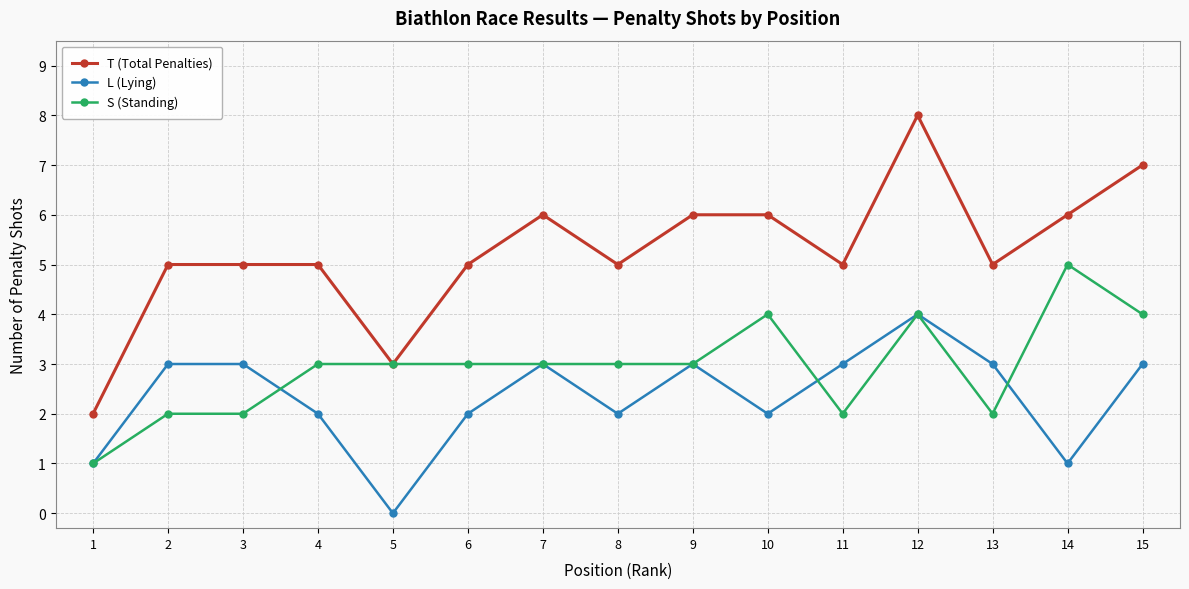

What is the total value across all series at 8?

10